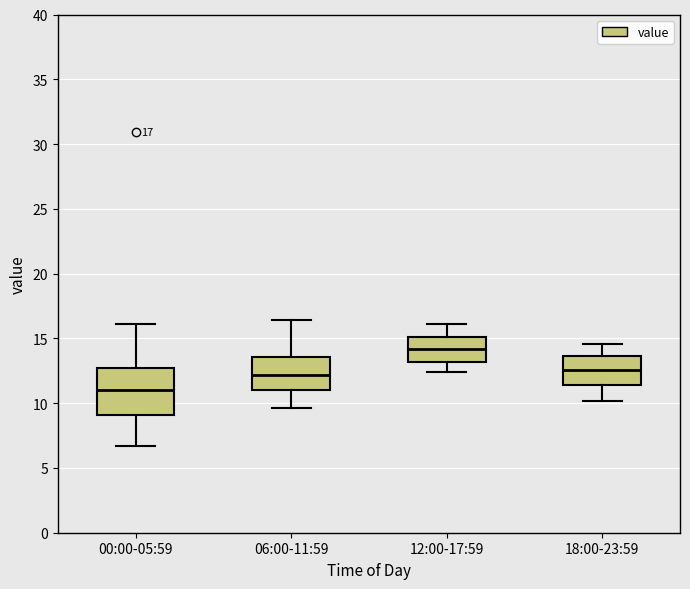

Which box has the highest median line?

12:00-17:59